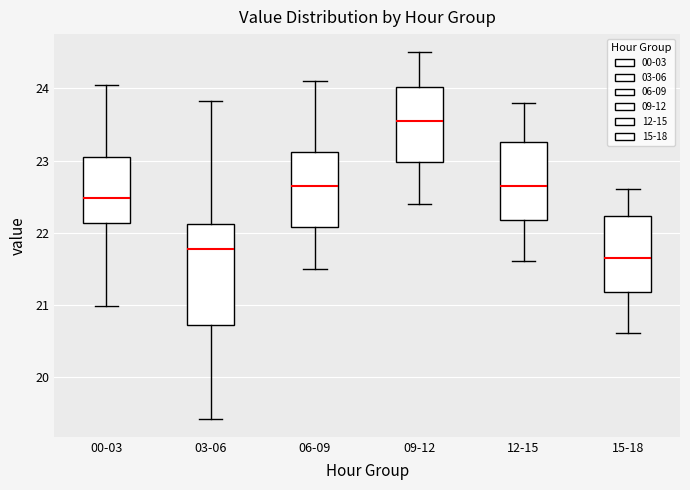

Reading left to right, read every box against the y-axis: the position of its median line, the range the box covers, and the ends of its whiskers. The values are not printed on the chart, so give them approximately, as read against the axis.

00-03: median 22.5, box 22.1 to 23.0, whiskers 21.0 to 24.1
03-06: median 21.8, box 20.7 to 22.1, whiskers 19.4 to 23.8
06-09: median 22.7, box 22.1 to 23.1, whiskers 21.5 to 24.1
09-12: median 23.6, box 23.0 to 24.0, whiskers 22.4 to 24.5
12-15: median 22.7, box 22.2 to 23.3, whiskers 21.6 to 23.8
15-18: median 21.7, box 21.2 to 22.2, whiskers 20.6 to 22.6